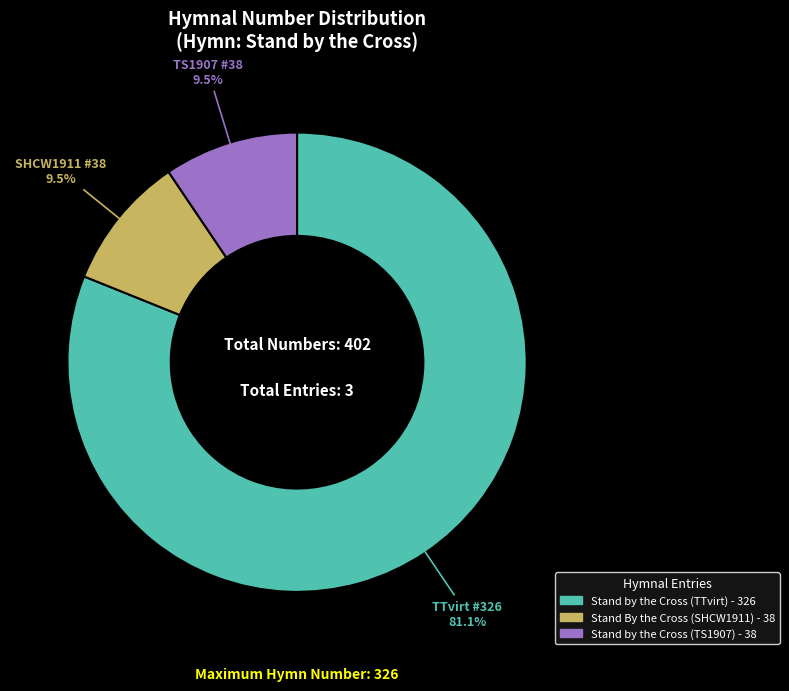

Do Stand by the Cross (TS1907) and Stand By the Cross (SHCW1911) together represent more than half of the pie?

No